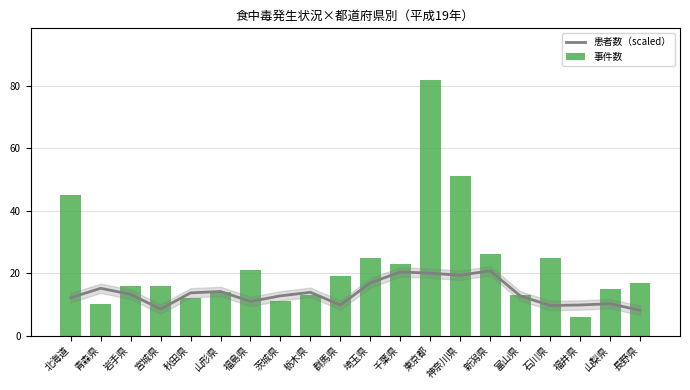

What is the average value of the 事件数 series?

23.0